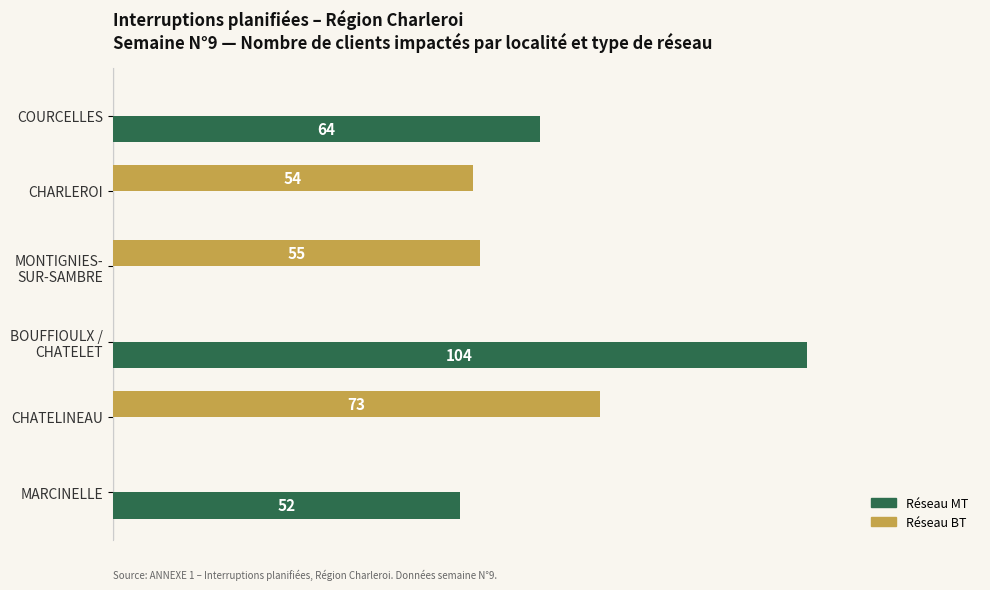

At which label does Réseau BT reach its peak?

CHATELINEAU